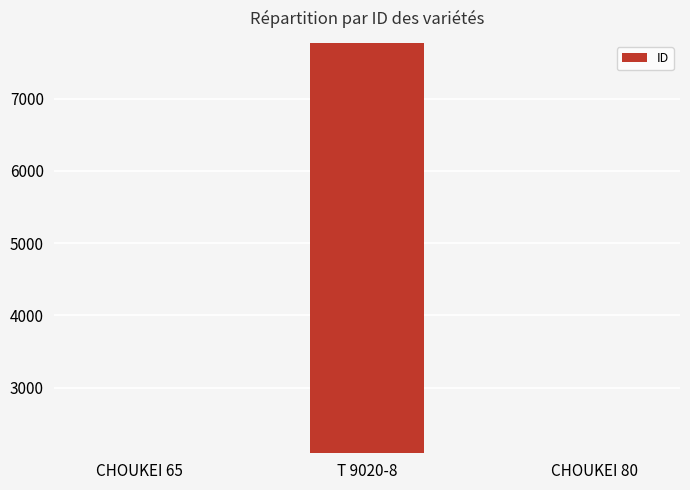

What is the sum of the values at CHOUKEI 80 and T 9020-8?

9871